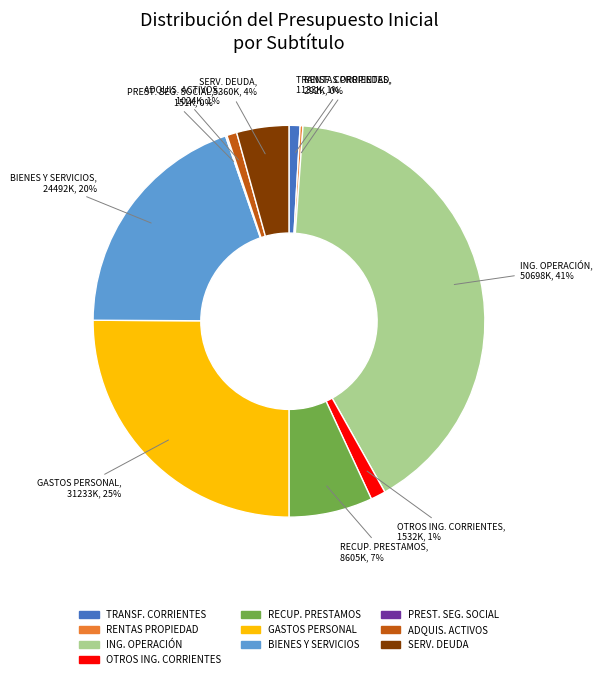

To the nearest percent, what is the difference between the largest and smallest slice percentages?

41%